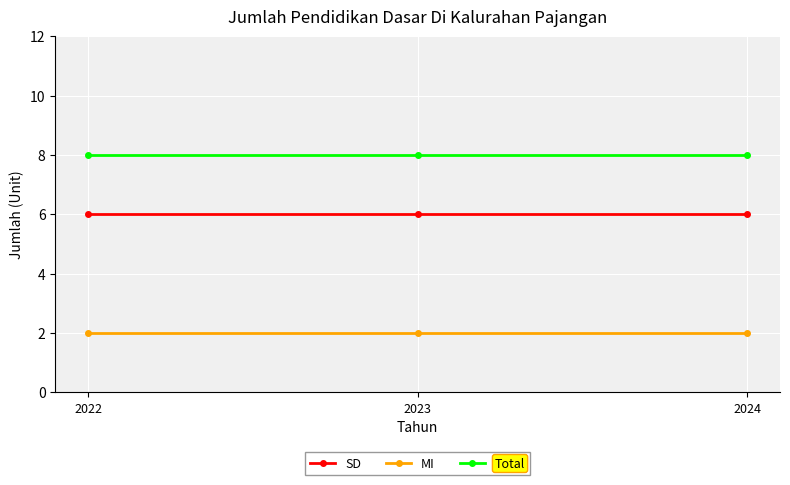

Reading left to right, what are all the values shown in this chart?

SD: 6	6	6
MI: 2	2	2
Total: 8	8	8